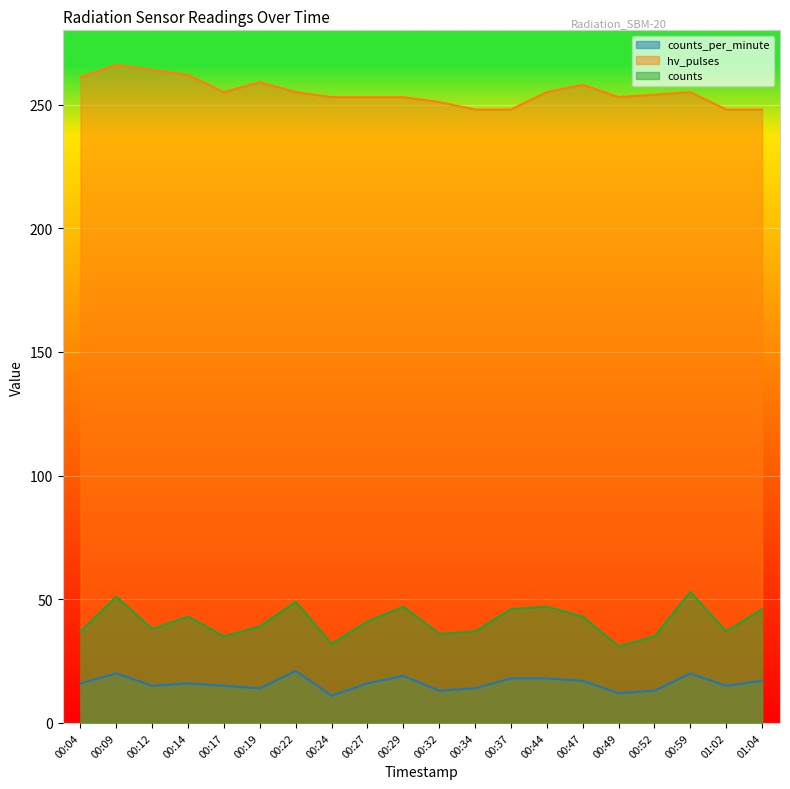

What is the spread (max minus min) of values at 00:04?

245